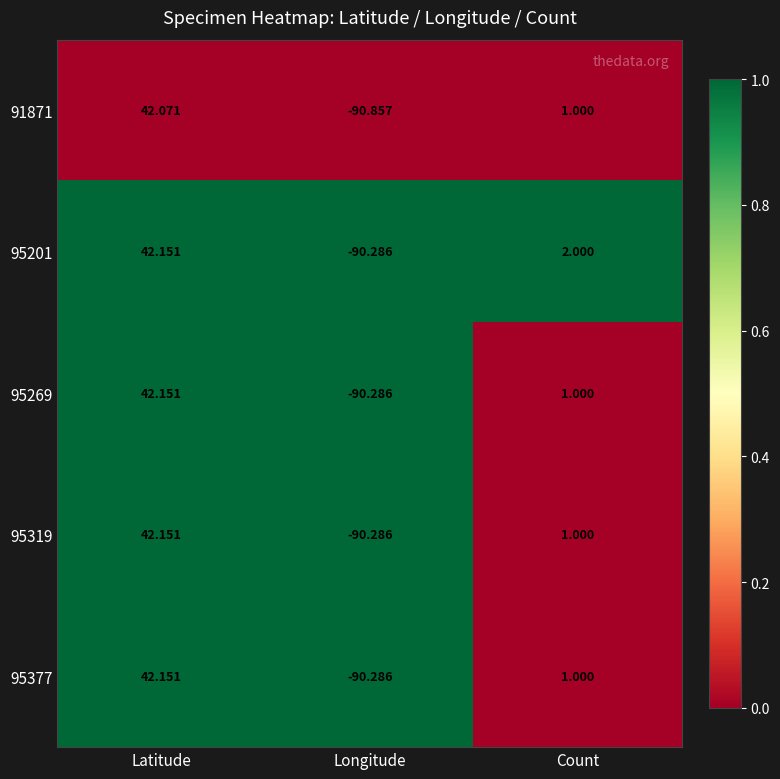

Which category has the lowest value in the 95269 series?

Longitude